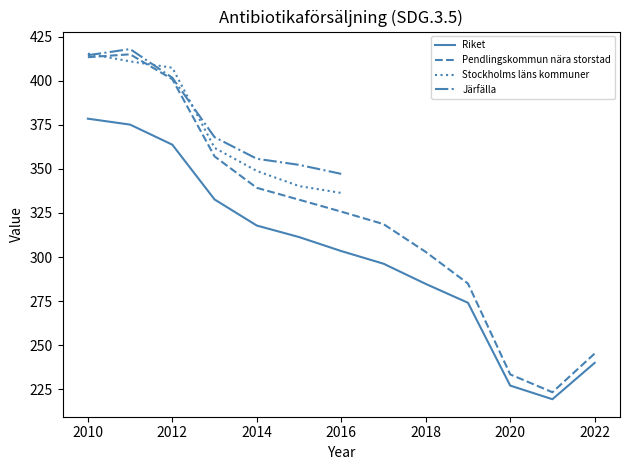

True or false: Riket has a value of 56.8 at 2022.

False